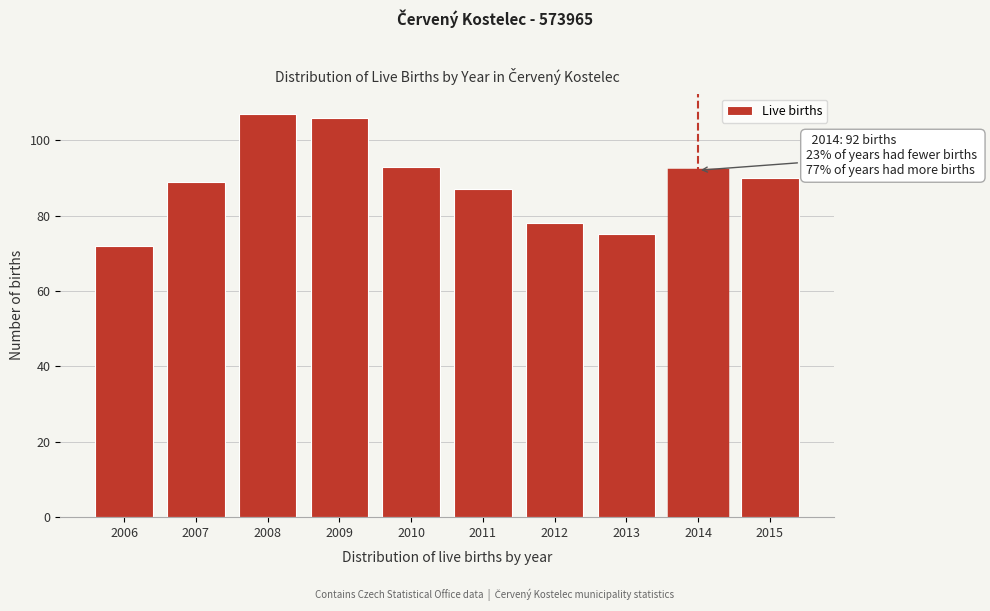

Reading right to left, what are all the values shown in this chart?

2015=90	2014=92	2013=75	2012=78	2011=87	2010=93	2009=106	2008=107	2007=89	2006=72